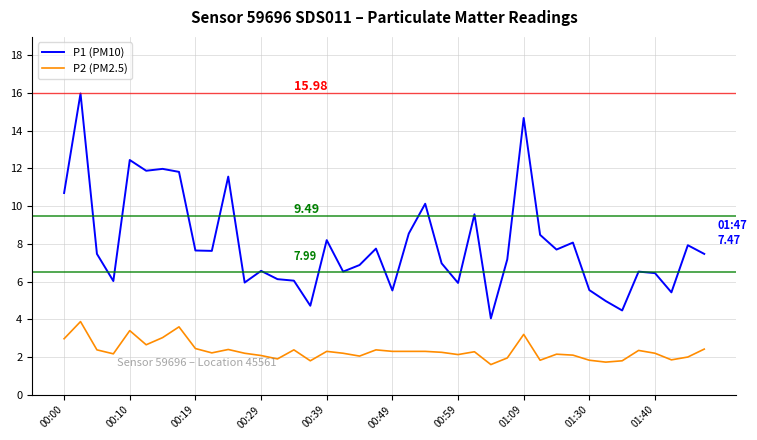

Which series has the largest range (max minus min)?

P1 (PM10)